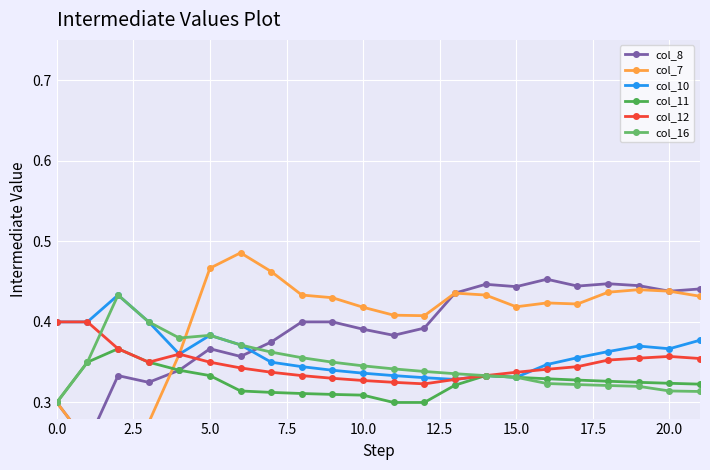

What is the difference between the highest and lowest values at 13?

0.1